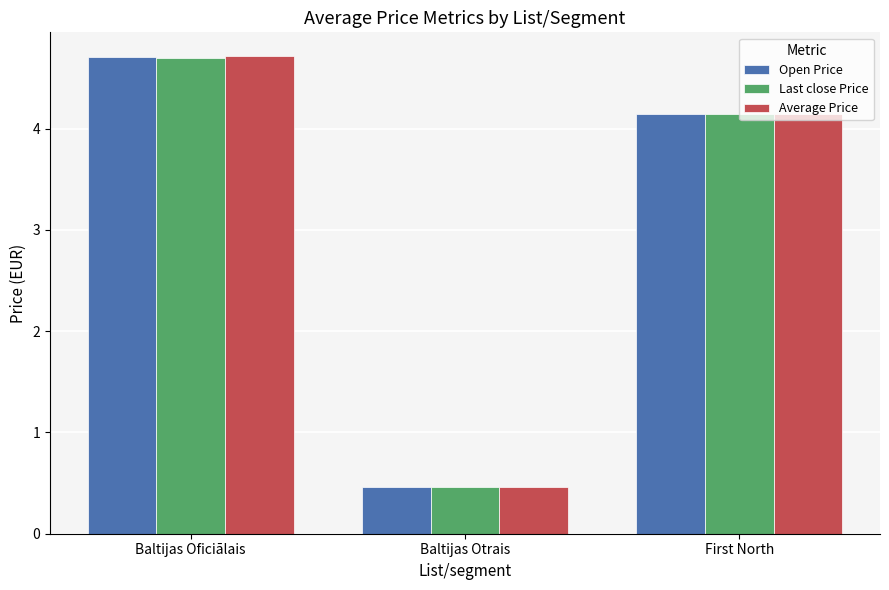

List the series in order of their overall mean, highest first.

Average Price, Open Price, Last close Price